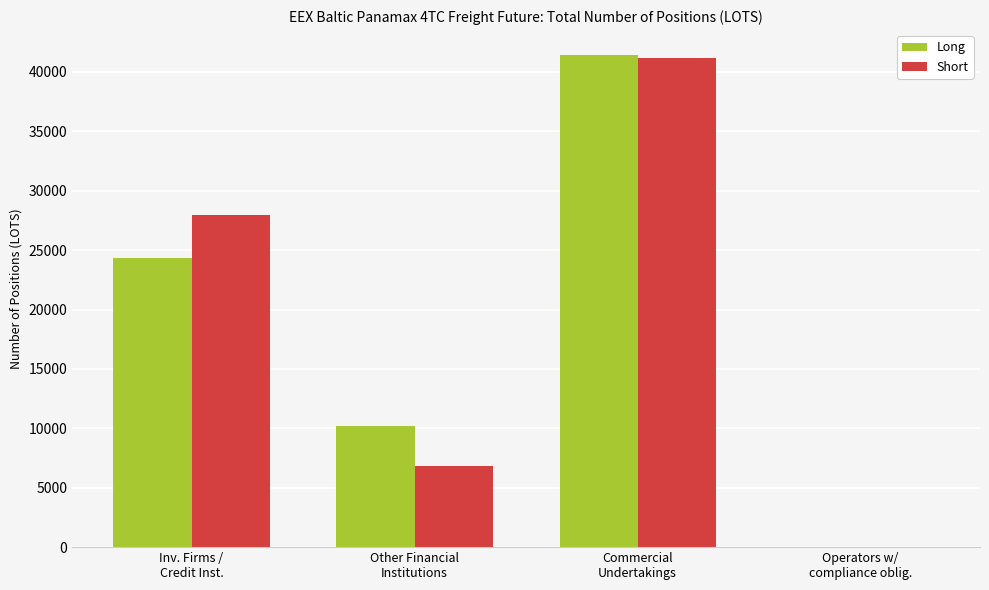

What is the greatest value displayed?

41453.5